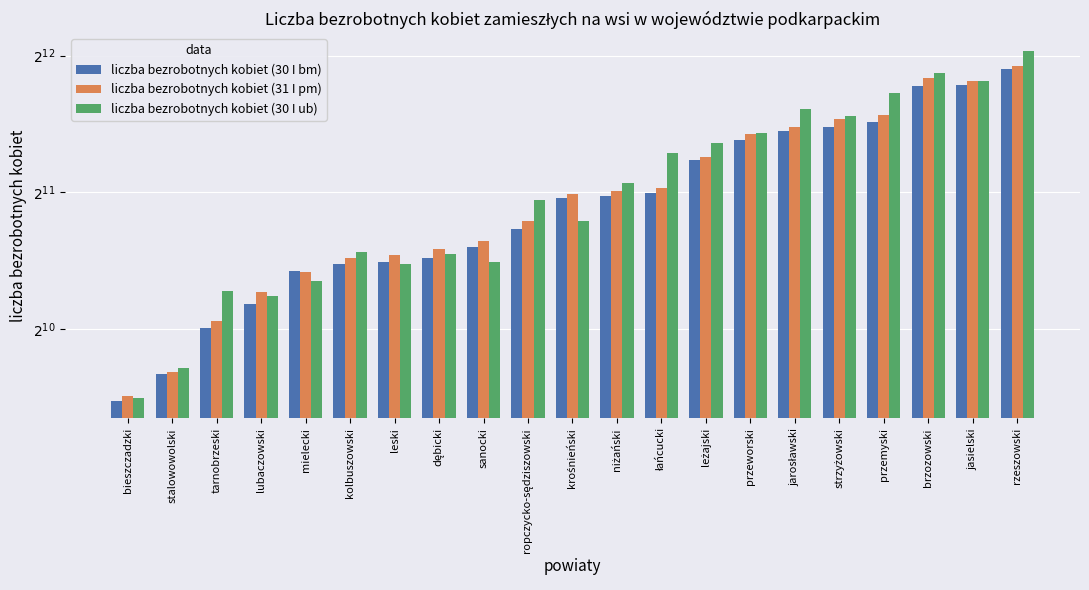

How many data points in liczba bezrobotnych kobiet (30 I ub) are above 1968?

10